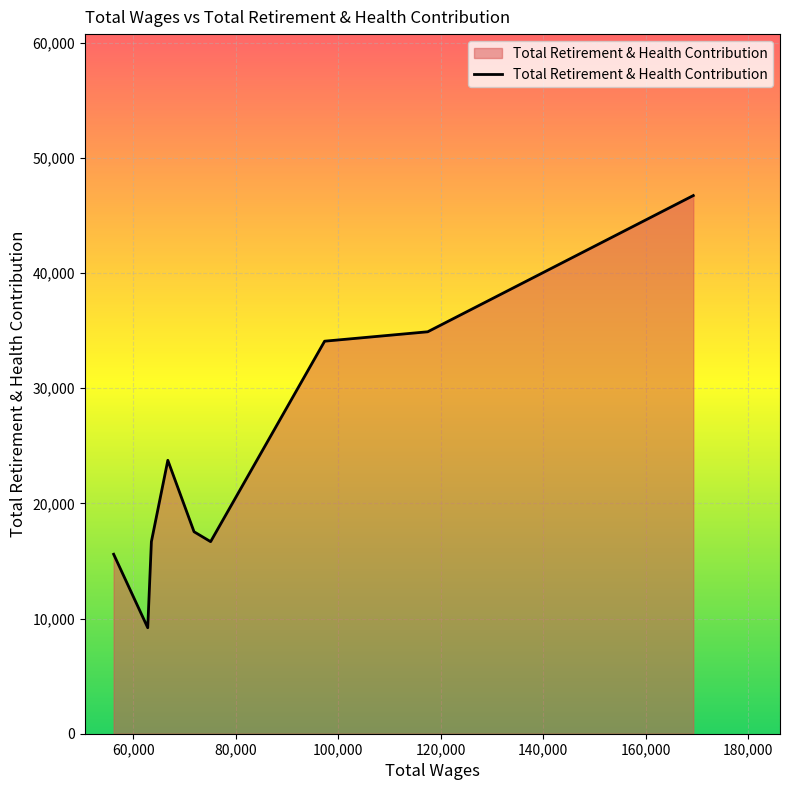

What is the difference between the maximum and minimum values?

37521